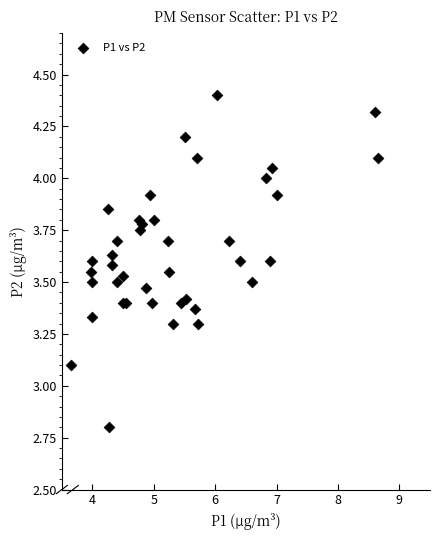

What Y value in the scatter plot is closest to 3?

3.1